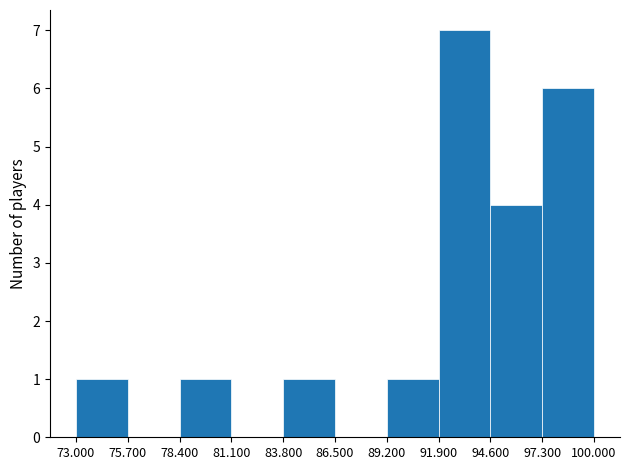

Reading left to right, transcribe this chart: for each bar, give the range it covers on the x-axis and its height. The values are not printed on the chart, so give them approximately, as read against the axis.

73.000 to 75.700: 1
75.700 to 78.400: 0
78.400 to 81.100: 1
81.100 to 83.800: 0
83.800 to 86.500: 1
86.500 to 89.200: 0
89.200 to 91.900: 1
91.900 to 94.600: 7
94.600 to 97.300: 4
97.300 to 100.000: 6